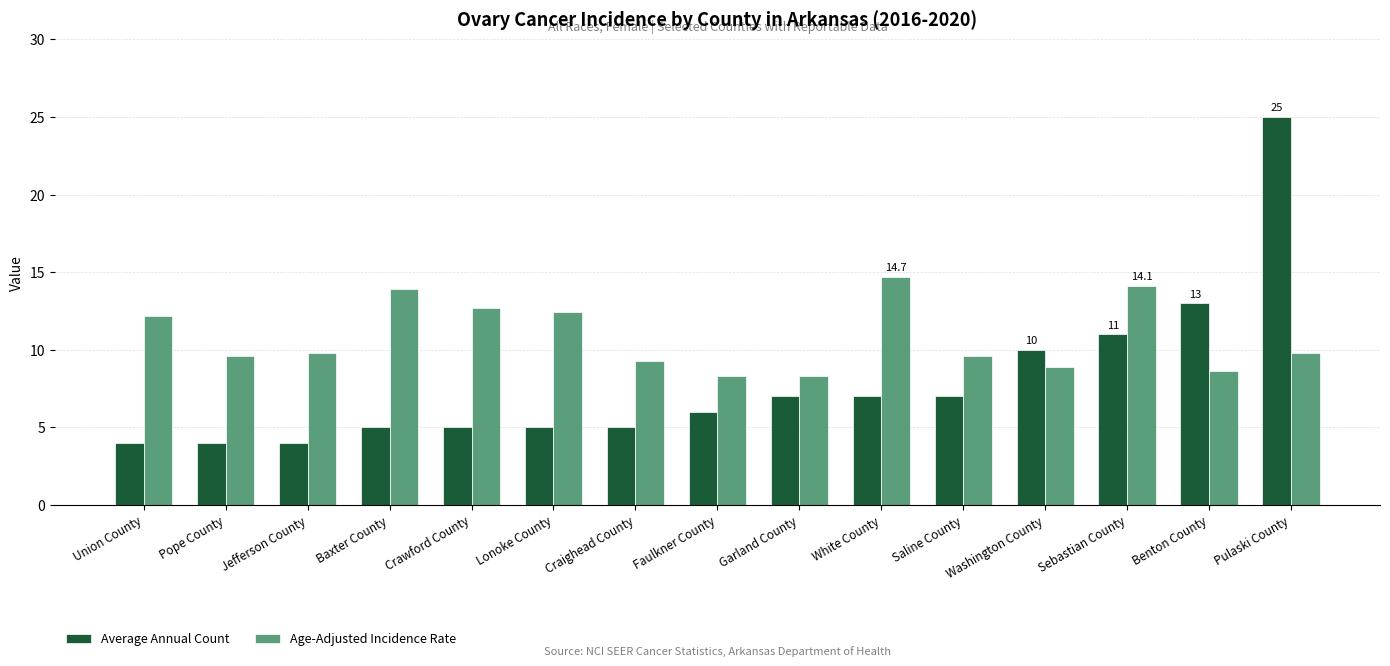

What is the greatest value displayed?

25.0